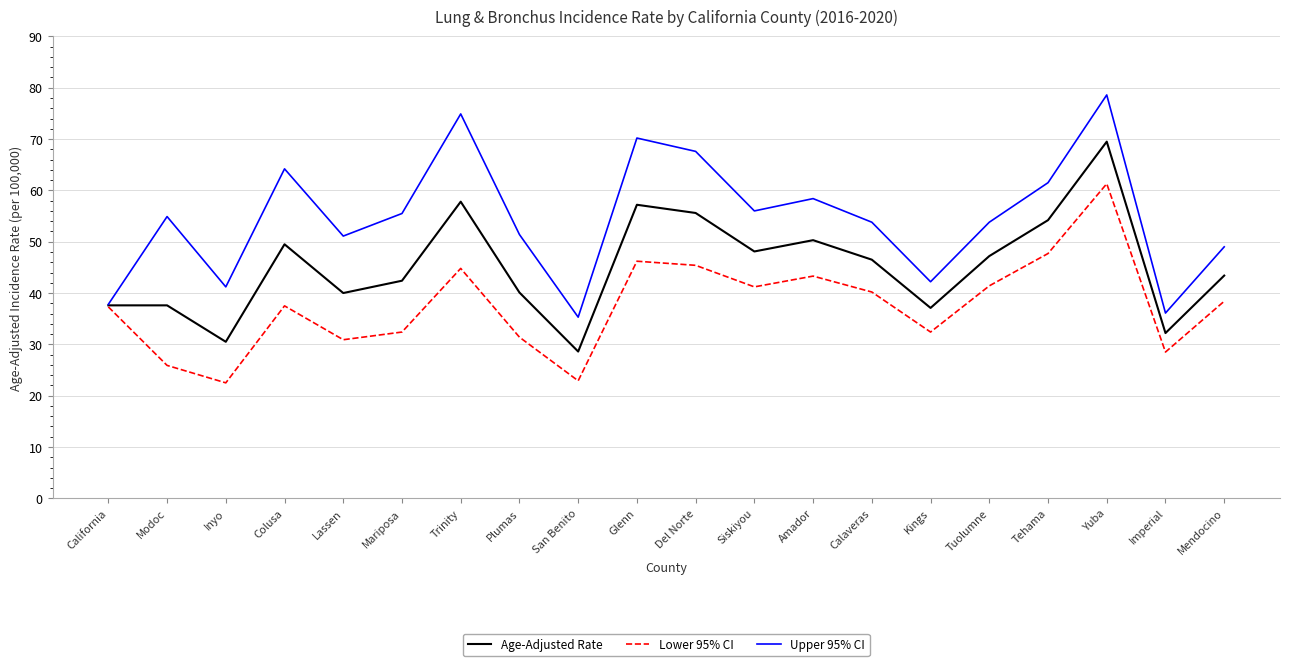

Which series has the largest total across all categories?

Upper 95% CI